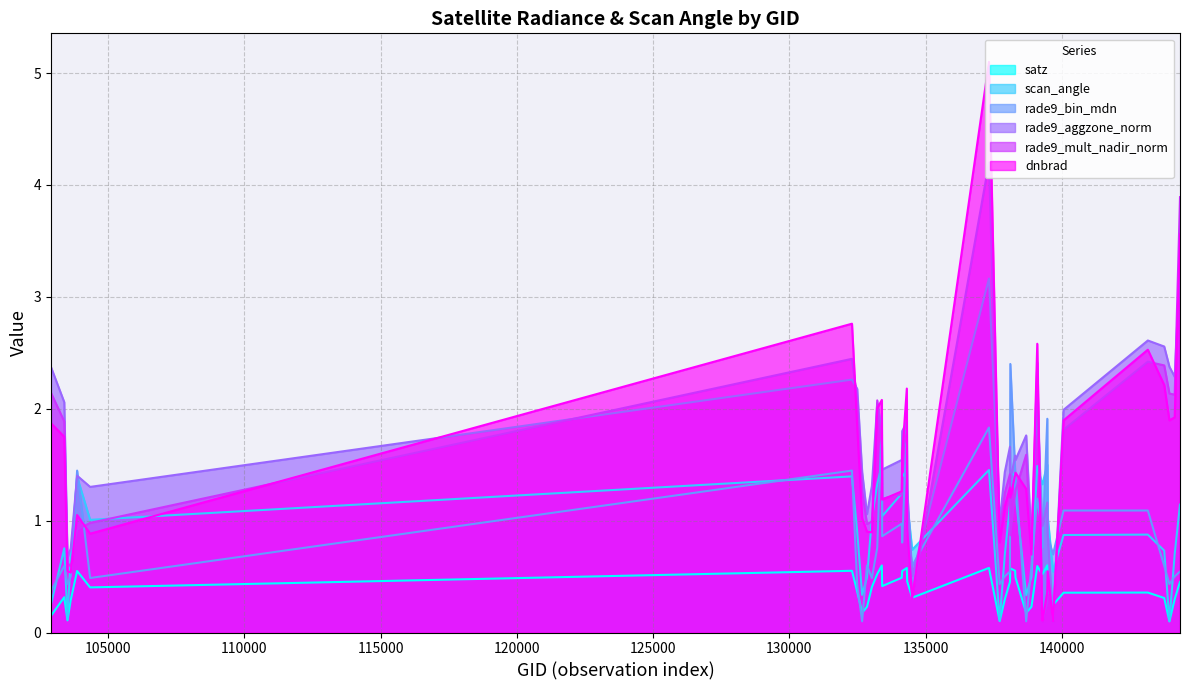

Which series ends up on top after the final intersection of scan_angle and rade9_mult_nadir_norm?

rade9_mult_nadir_norm